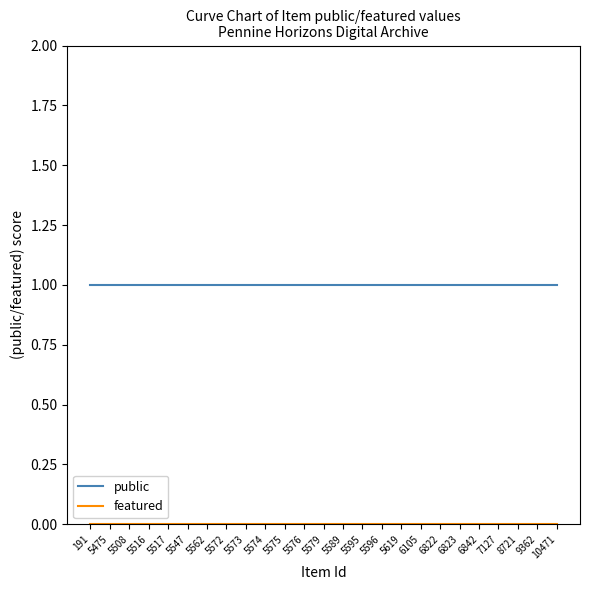

Is it true that public equals 0 at 5575?

False